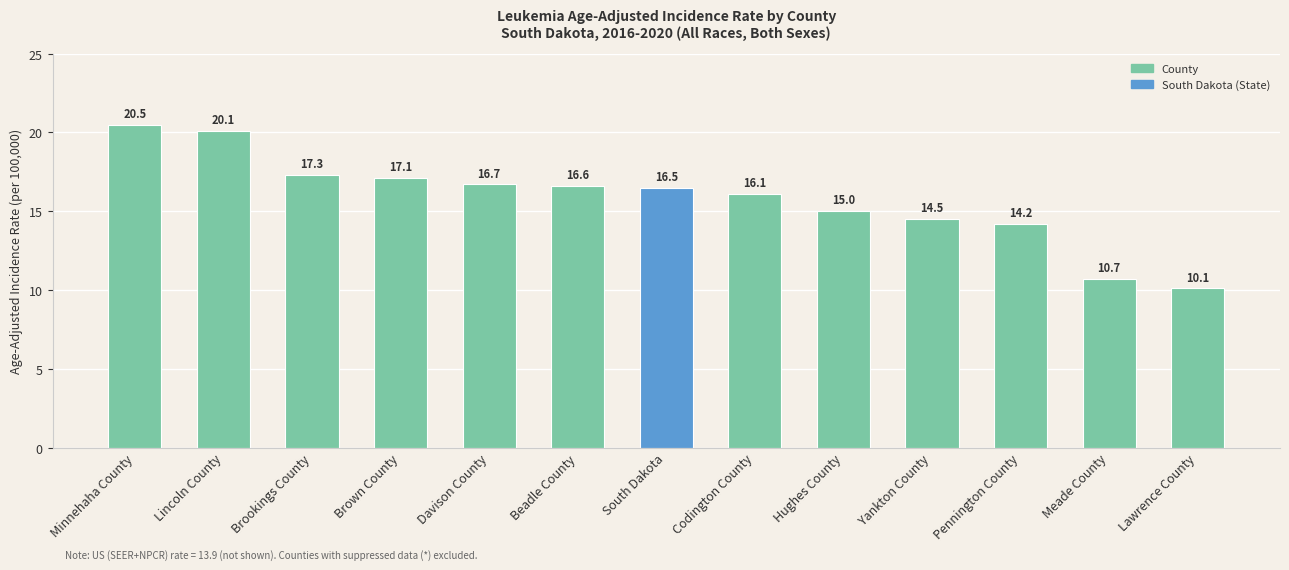

Reading left to right, list all the values displayed in this chart.

Minnehaha County=20.5	Lincoln County=20.1	Brookings County=17.3	Brown County=17.1	Davison County=16.7	Beadle County=16.6	South Dakota=16.5	Codington County=16.1	Hughes County=15.0	Yankton County=14.5	Pennington County=14.2	Meade County=10.7	Lawrence County=10.1